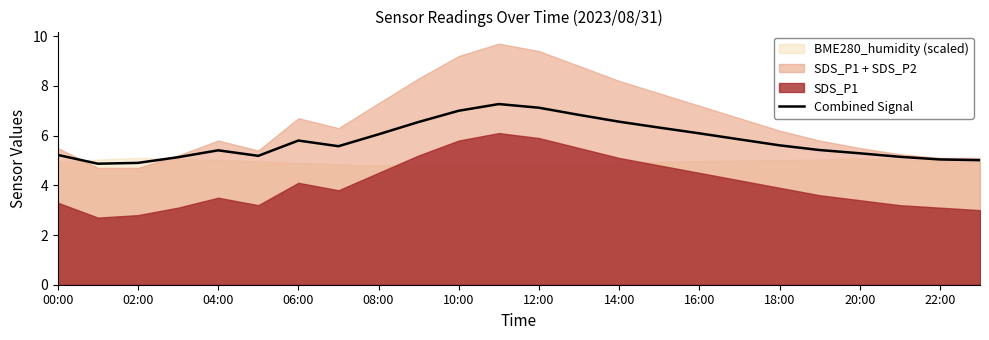

What is the minimum value for Combined Signal?

4.9